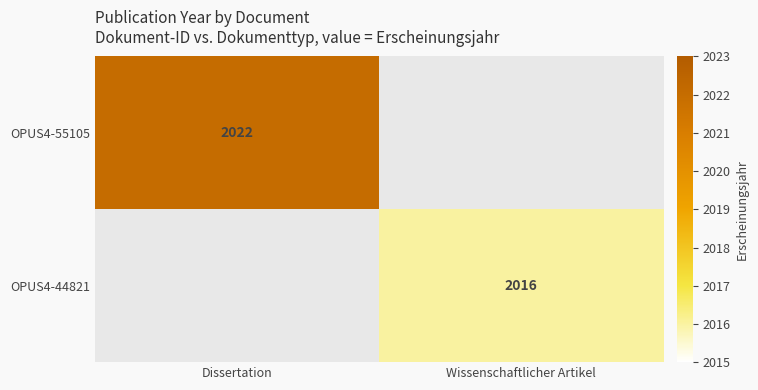

The OPUS4-55105 series shows 2022 at Dissertation. True or false?

True